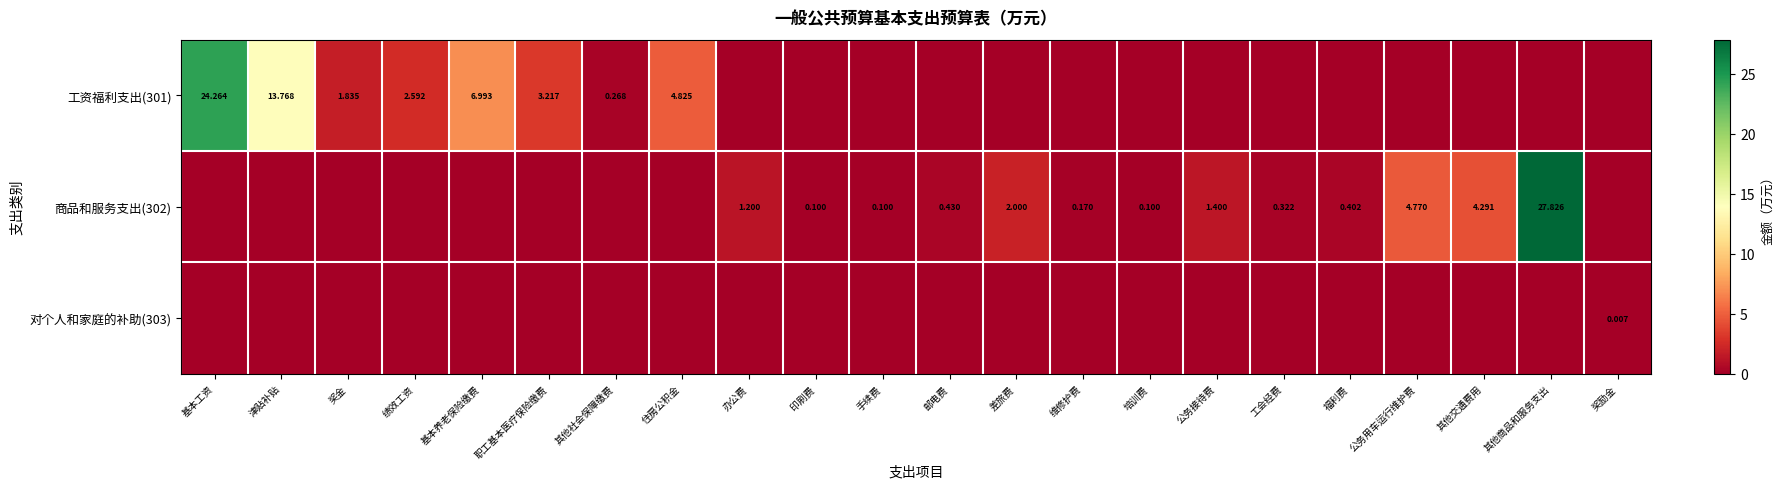

Count the number of categories in the chart.

22